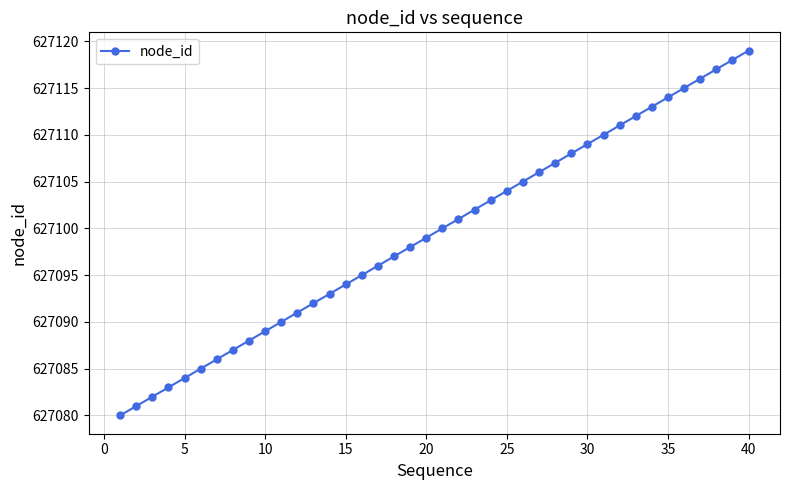

True or false: there are more than 2 points higher than both neighbors.

False